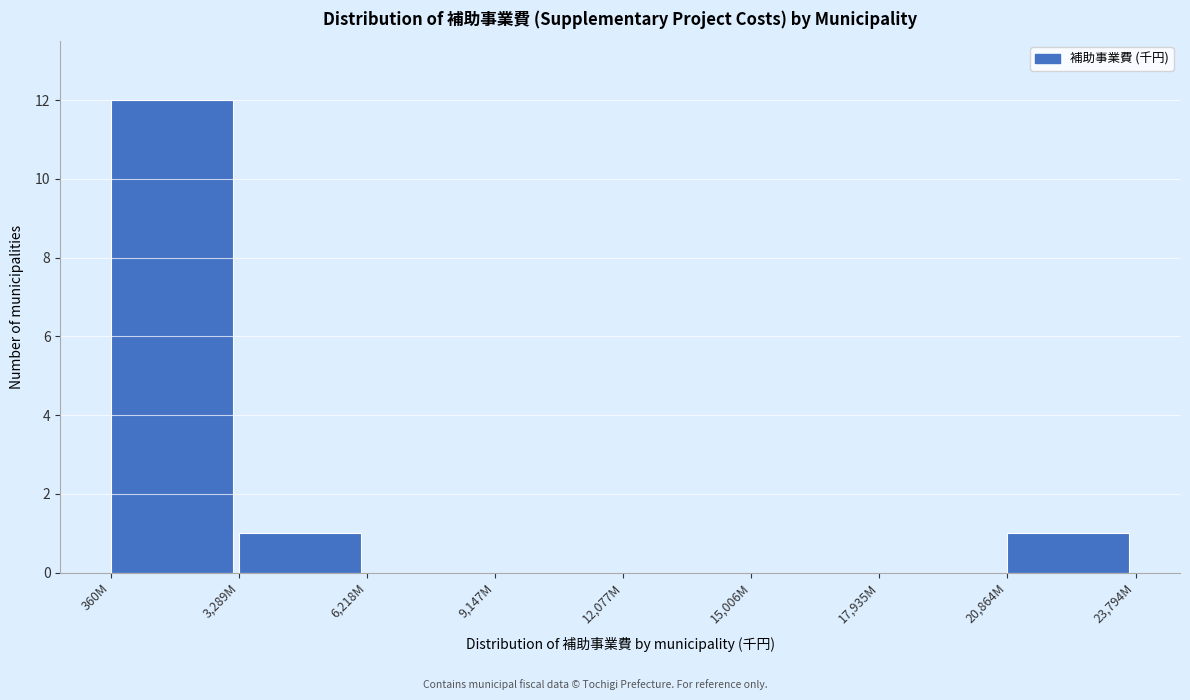

Reading right to left, extract all data points from this chart.

20,864M=1	17,935M=0	15,006M=0	12,077M=0	9,147M=0	6,218M=0	3,289M=1	360M=12